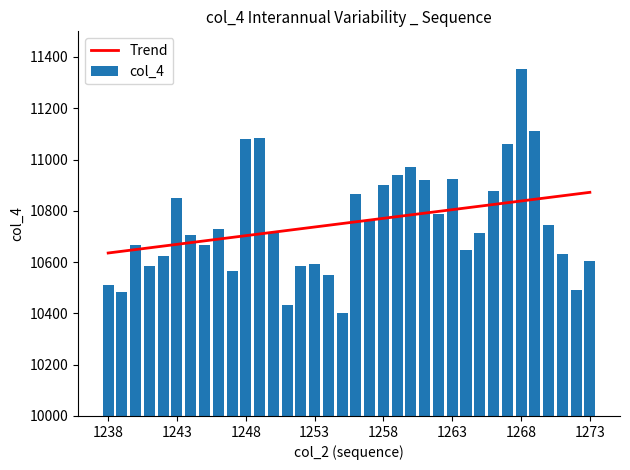

The Trend series shows 4340.3 at 1273. True or false?

False